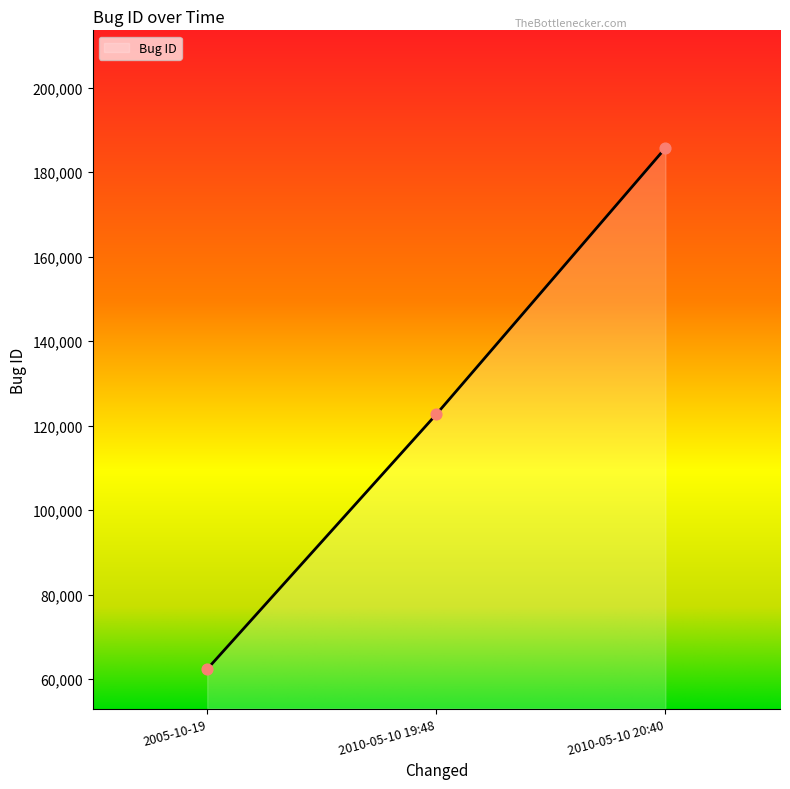

What is the change in value from 2010-05-10 19:48 to 2010-05-10 20:40?

+63070